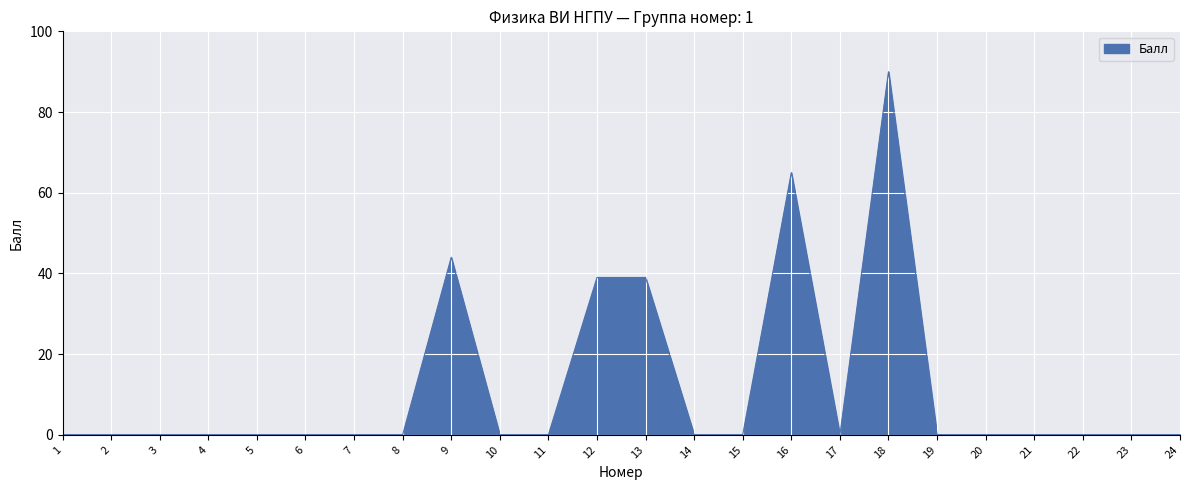

Which has a higher value, 16 or 5?

16